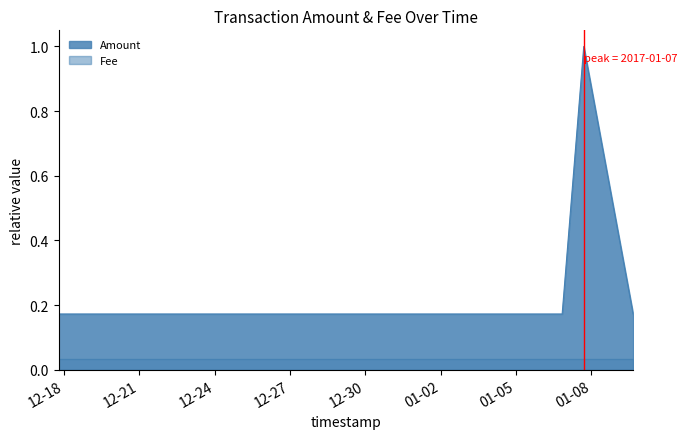

The value at 2017-01-06 20:08:35 is 0.2. True or false?

True